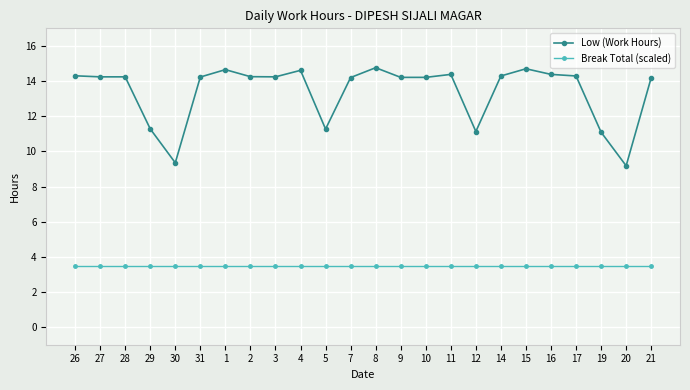

What is the maximum value for Low (Work Hours)?

14.8